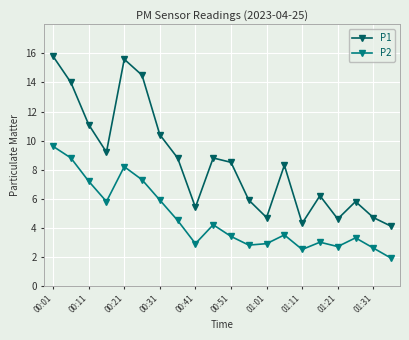

Which series has the largest total across all categories?

P1